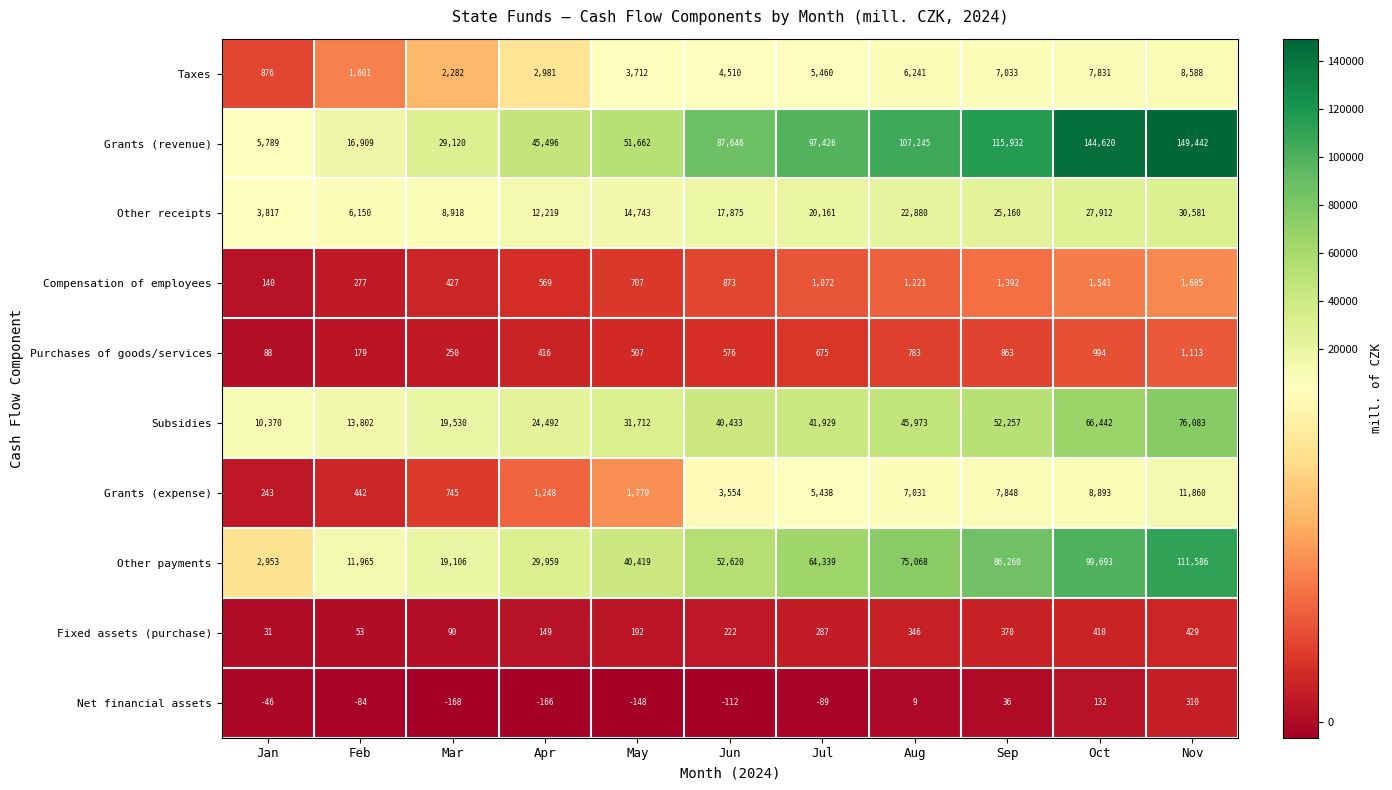

What is the sum of all Fixed assets (purchase) values?

2579